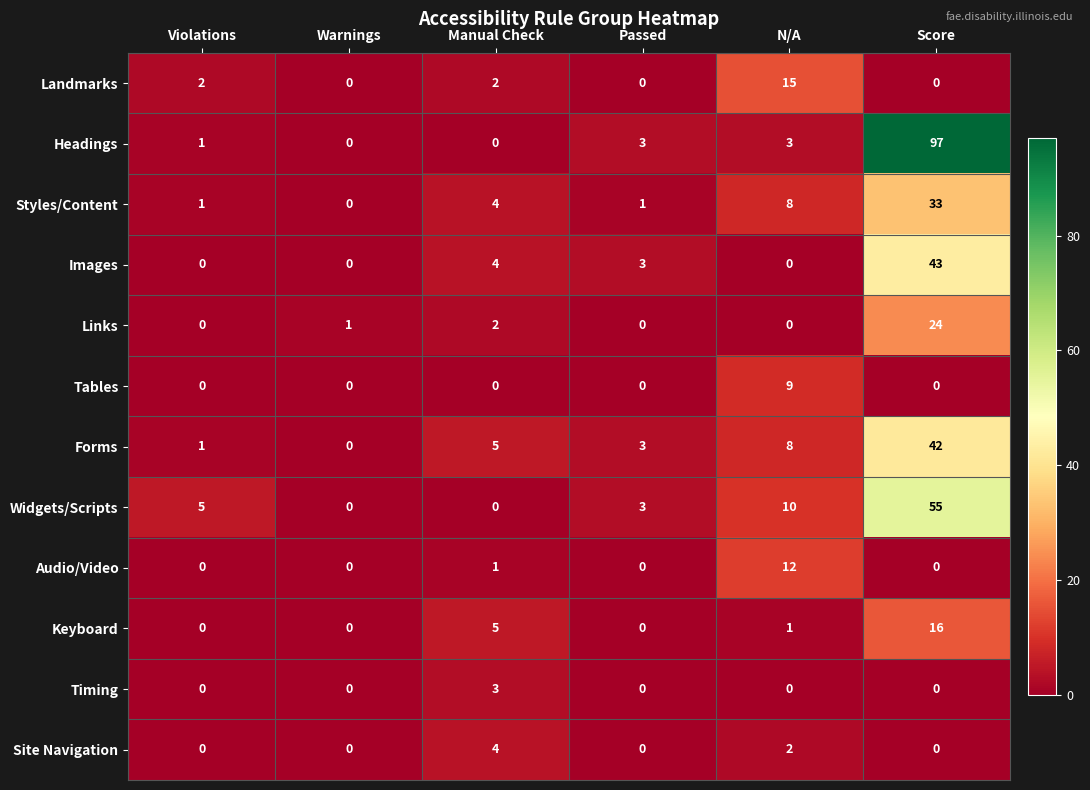

How many categories are shown in the chart?

6